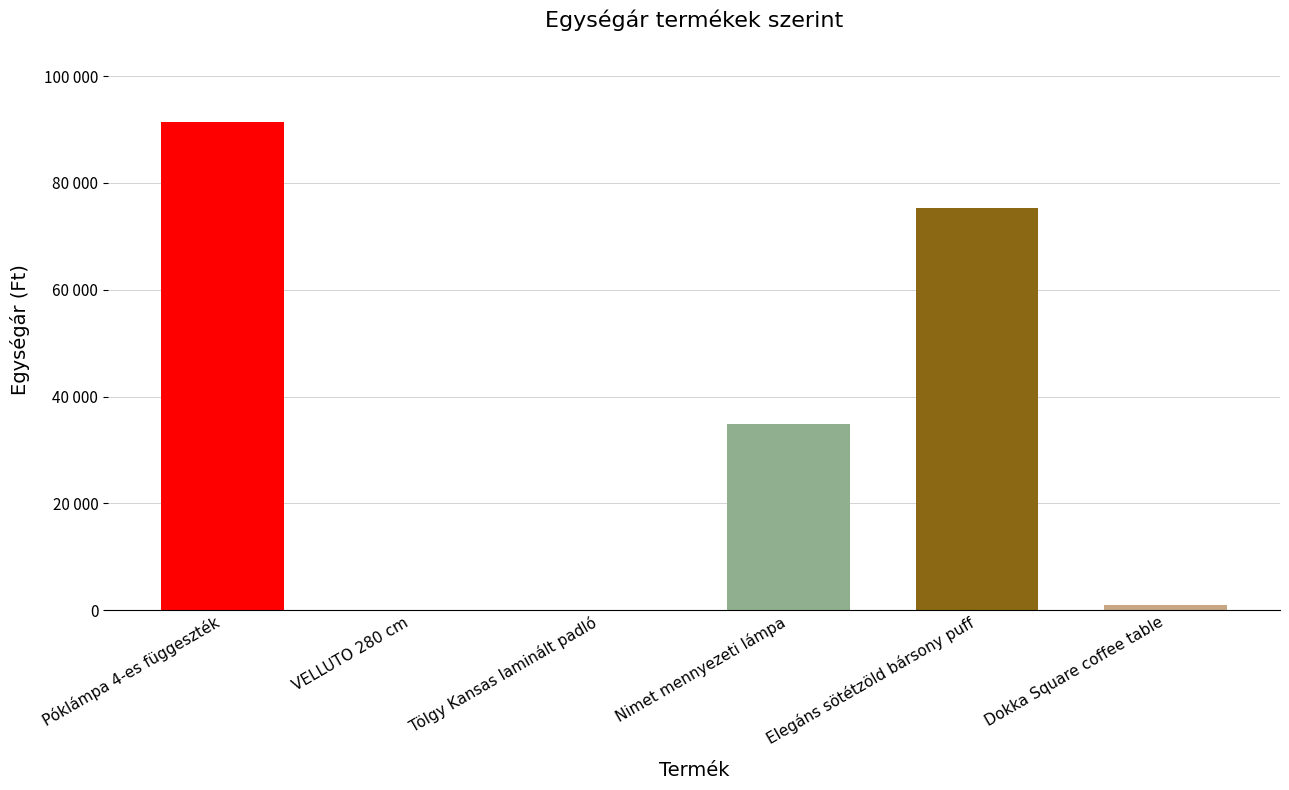

Reading left to right, what are all the values shown in this chart?

Póklámpa 4-es függeszték=91500	VELLUTO 280 cm=0	Tölgy Kansas laminált padló=0	Nimet mennyezeti lámpa=34900	Elegáns sötétzöld bársony puff=75390	Dokka Square coffee table=1000